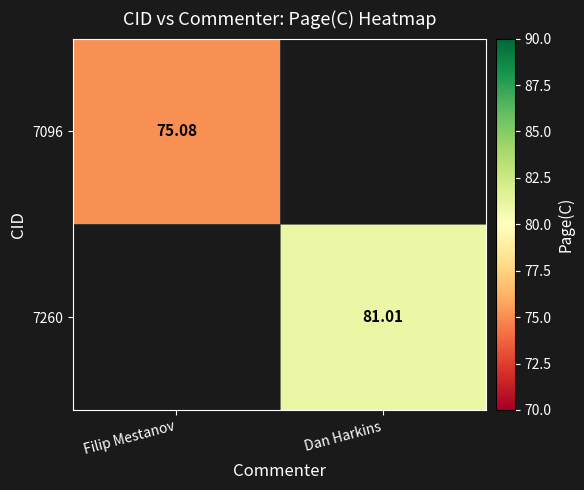

Rank the categories by 7260 value from highest to lowest.

Filip Mestanov, Dan Harkins